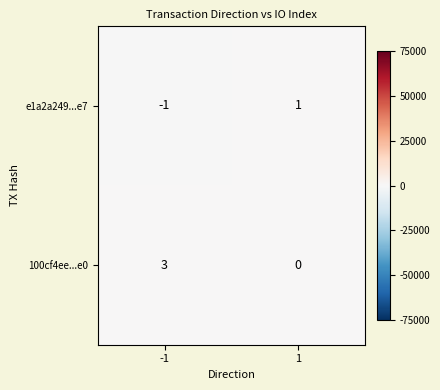

Reading left to right, transcribe all the data shown in this chart.

e1a2a249...e7: -1=-1	1=1
100cf4ee...e0: -1=3	1=0